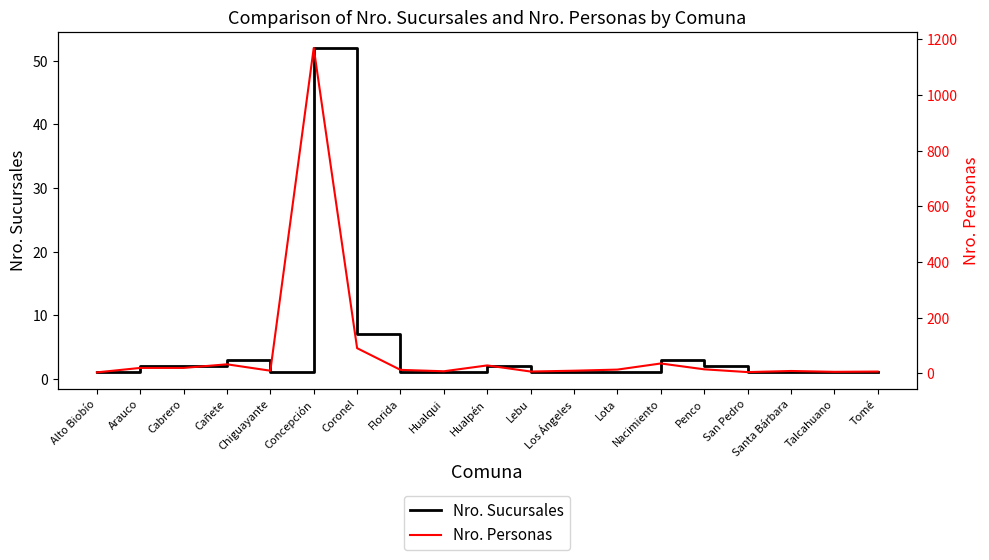

What is the lowest value of the Nro. Personas series?

3